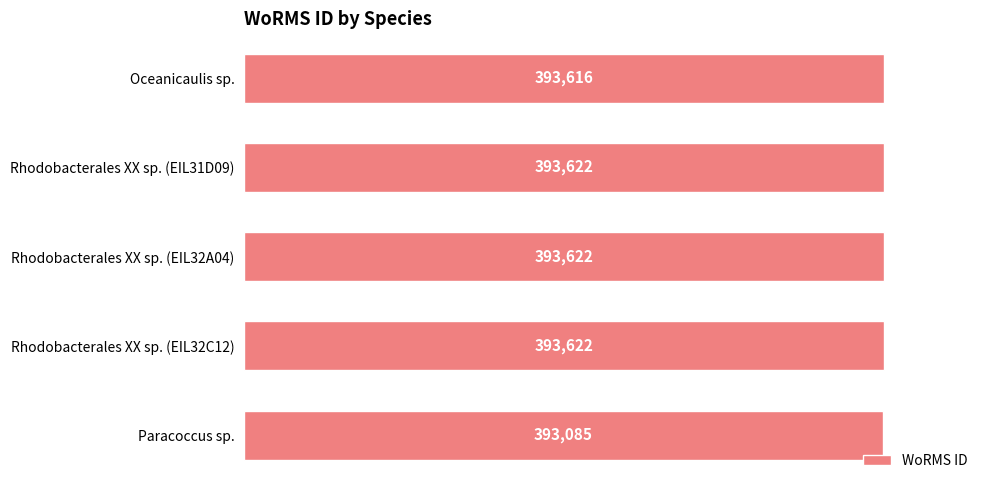

What is the label of the 1st bar from the top?

Oceanicaulis sp.